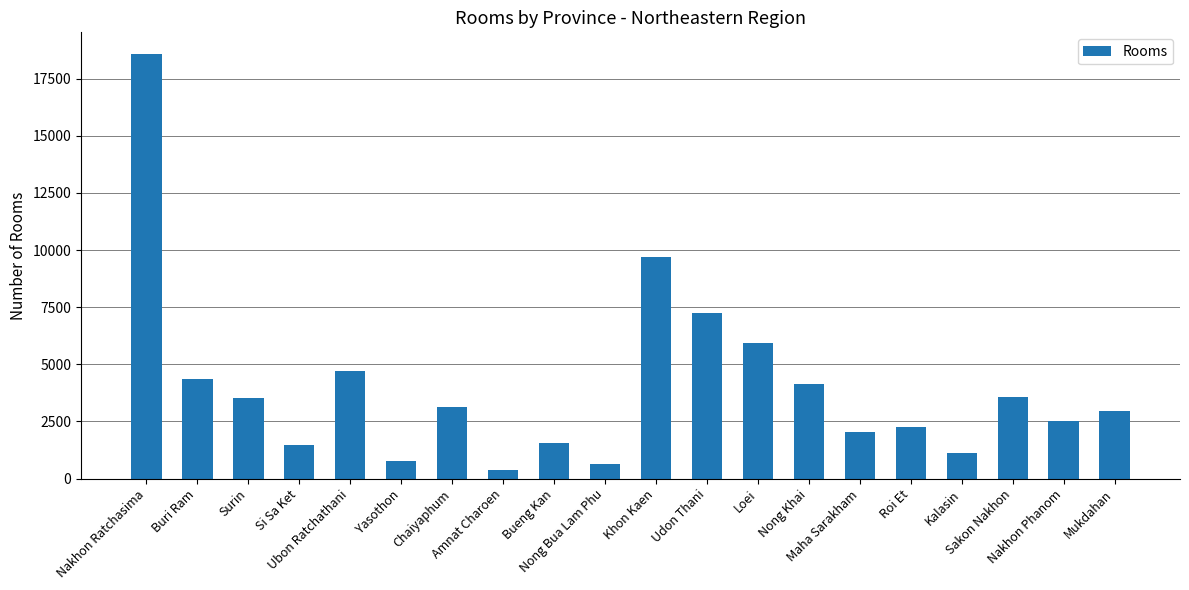

What is the greatest value displayed?

18595